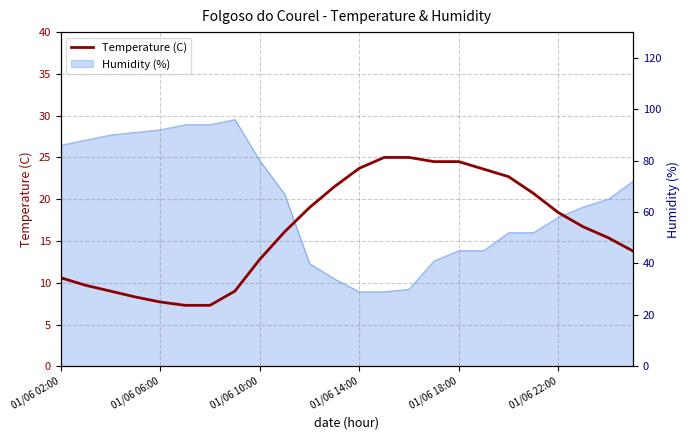

Which has a higher value, 15 or 01/06 02:00?

15